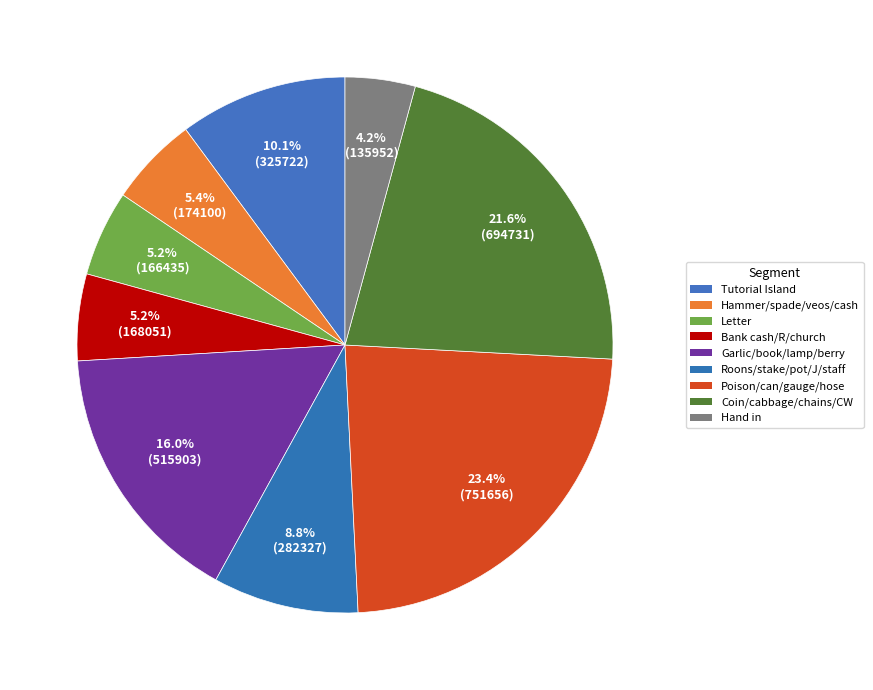

Which slice is the smallest?

Hand in